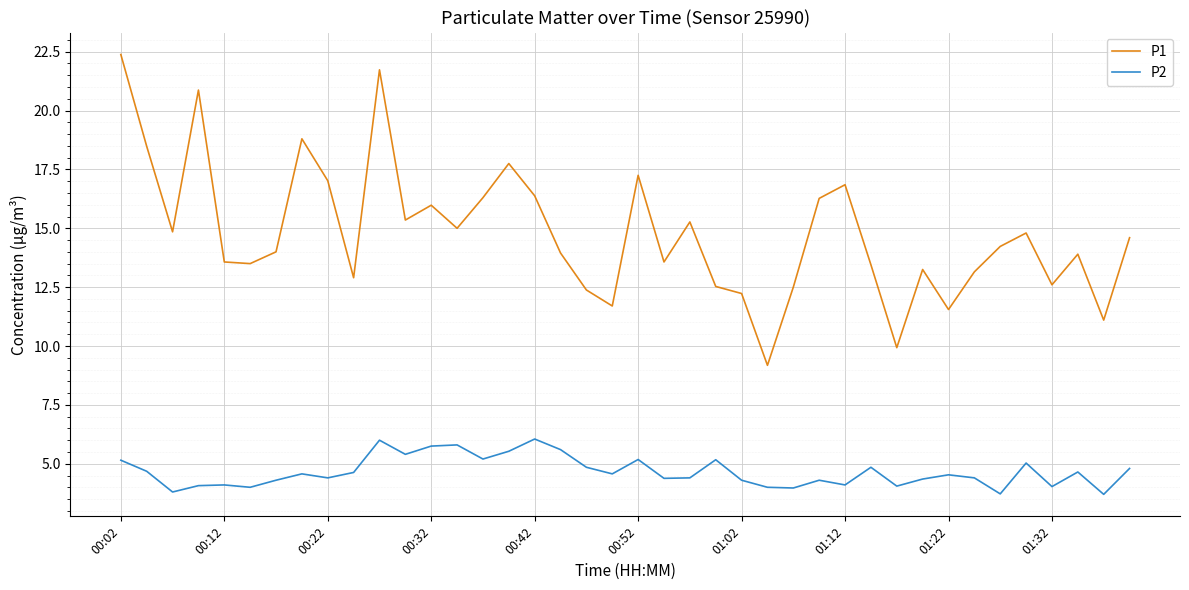

List the series in order of their overall mean, lowest first.

P2, P1